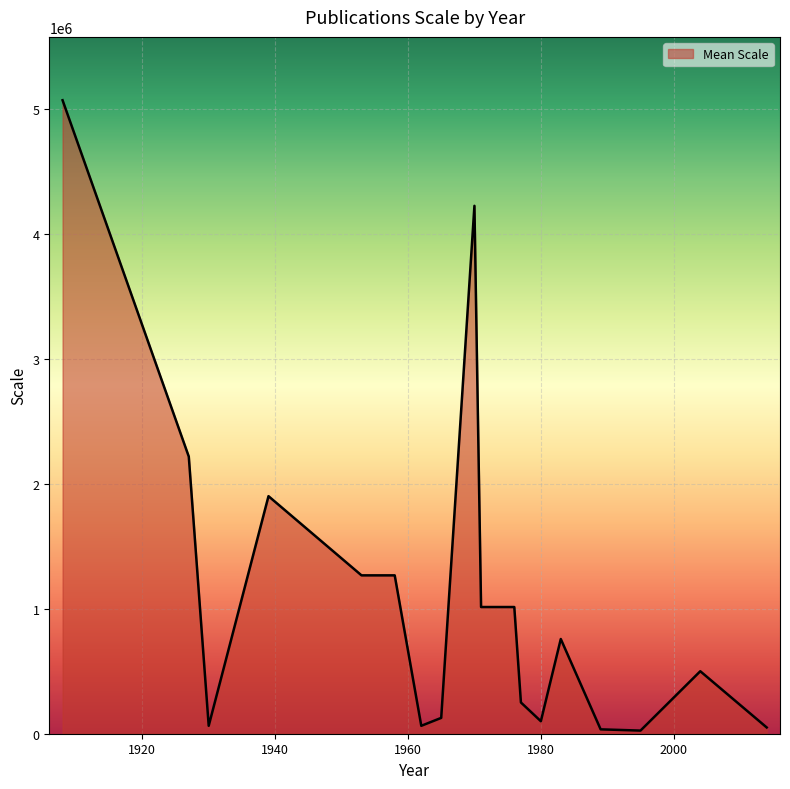

What is the maximum value shown in the chart?

5068800.0